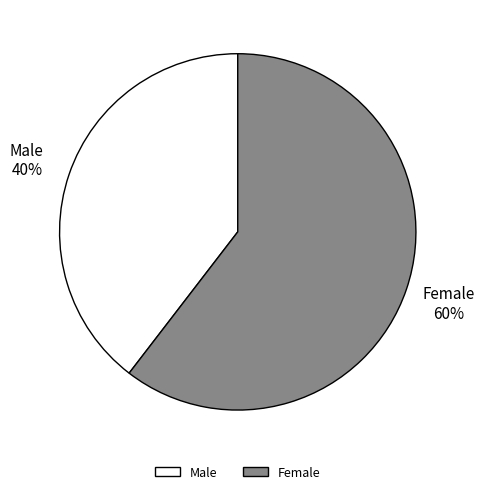

True or false: Female accounts for 67% of the total.

False